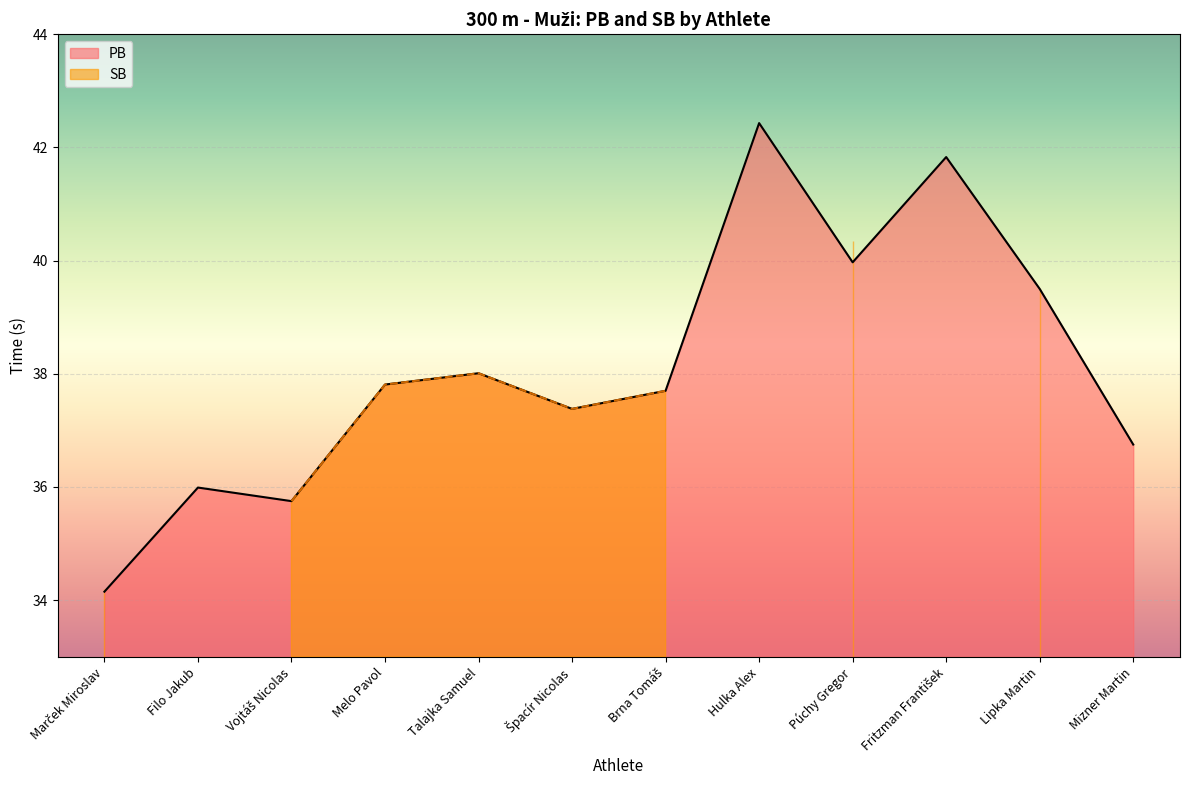

Which category has the highest value in the PB series?

Hulka Alex